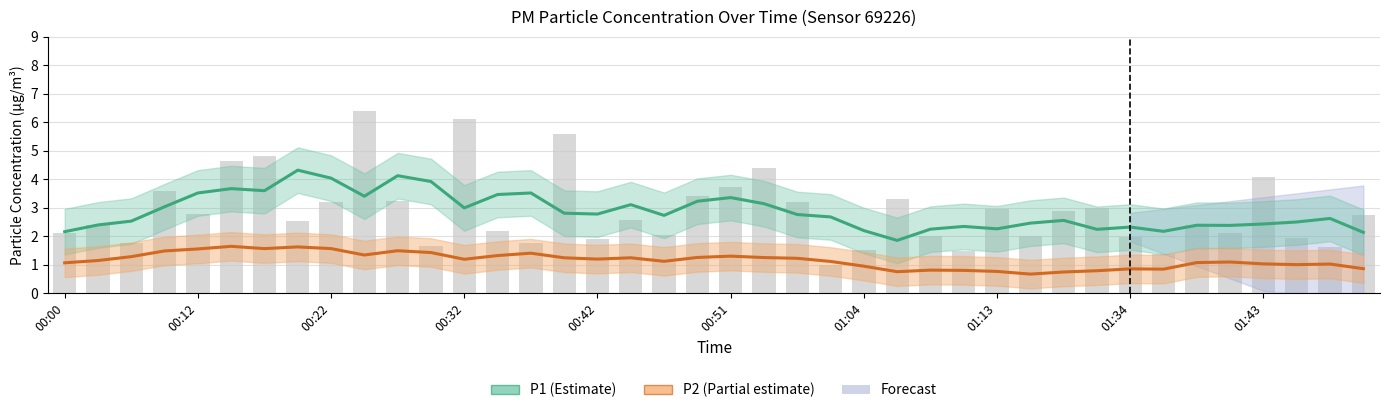

At 01:43, list the series in order from largest to smallest.

P1 (Estimate), P2 (Partial estimate)